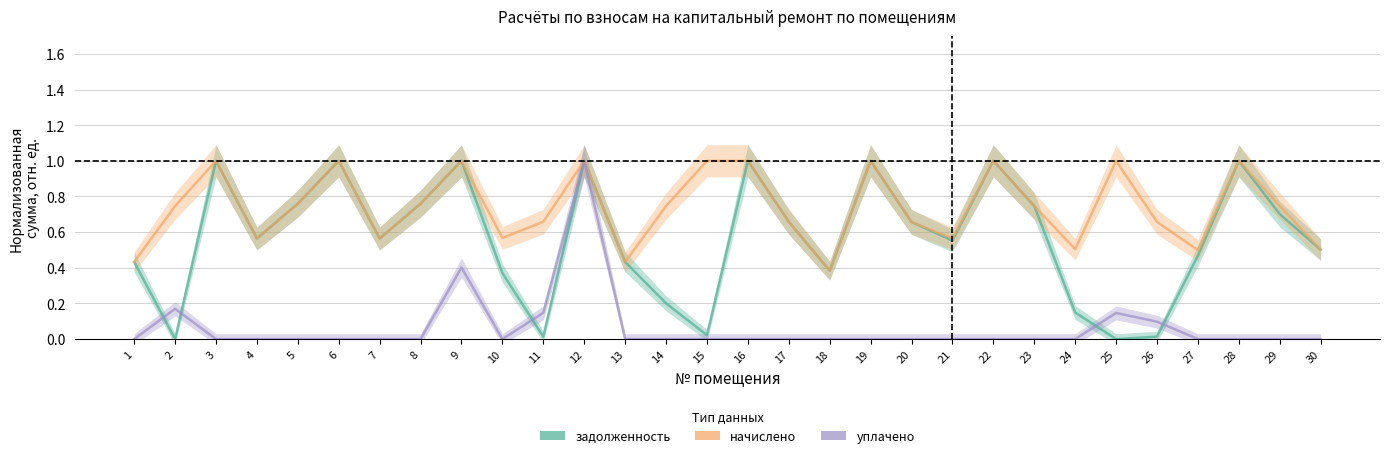

What is the difference between the second highest and second lowest values in the задолженность series?

1.0